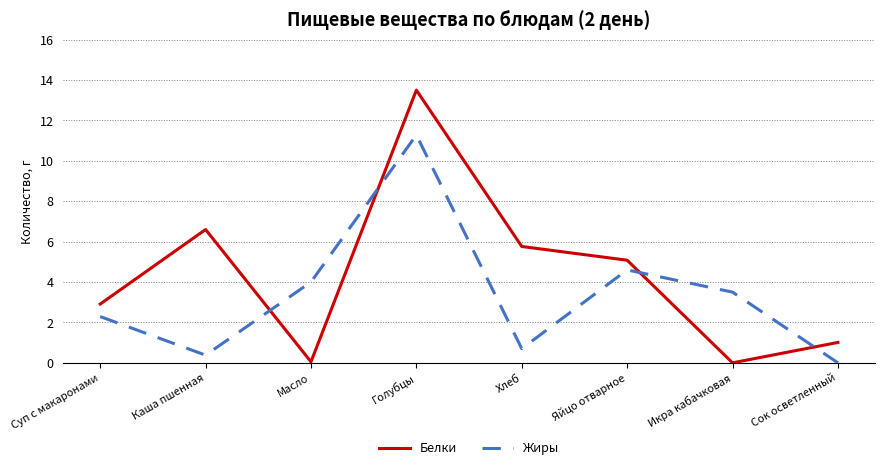

Is it true that Белки equals 5.5 at Голубцы?

False